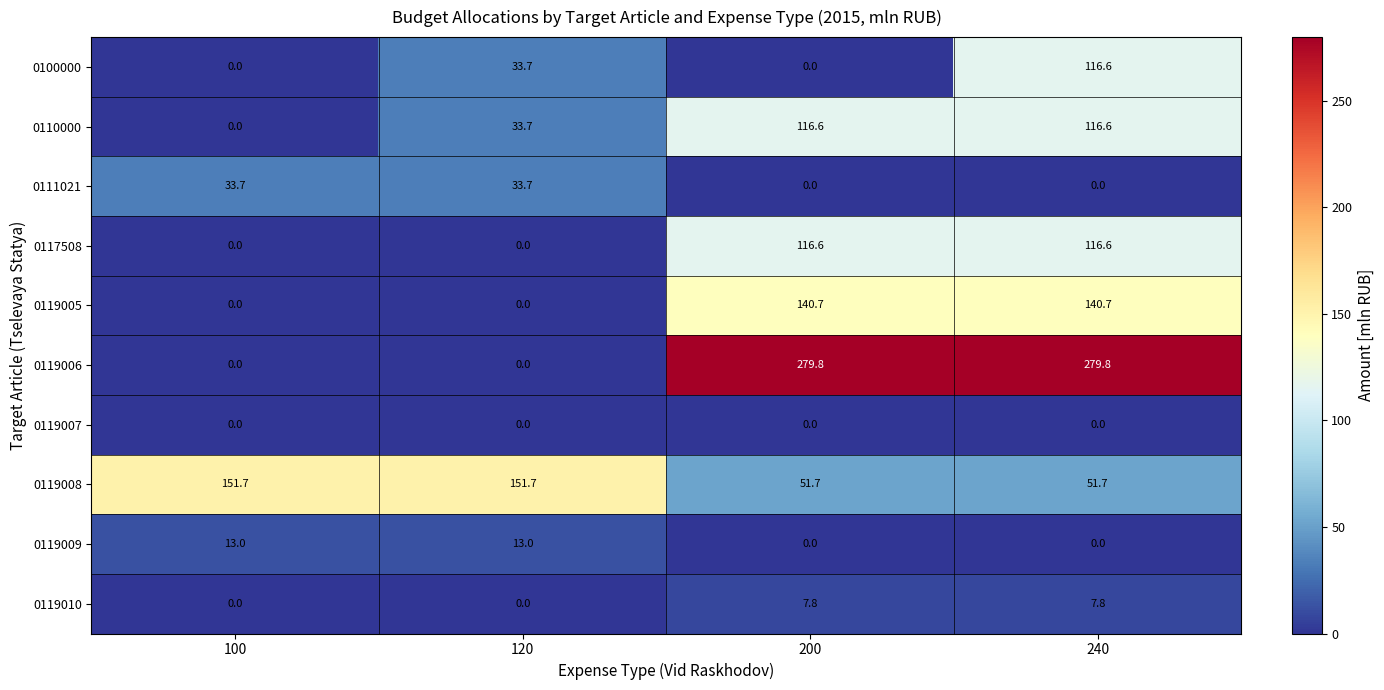

What is the total value across all series at 200?

713.2